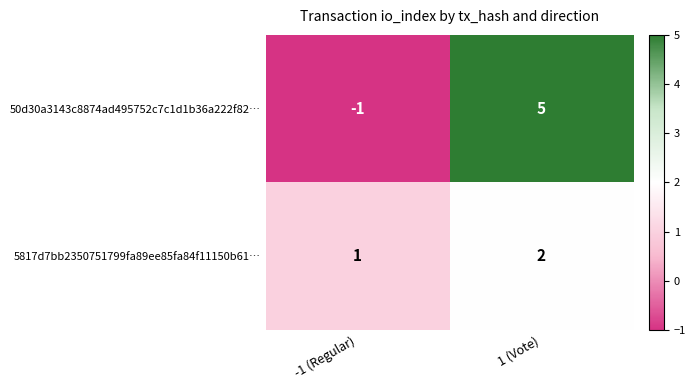

At which category does the chart reach its minimum across all series?

-1 (Regular)